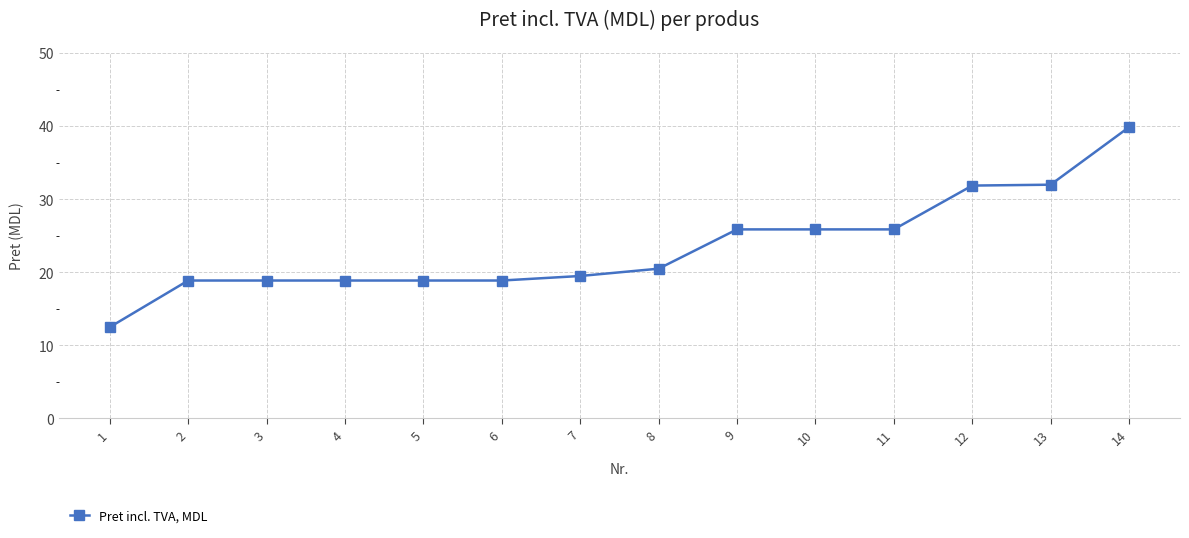

What is the sum of all values?

328.3